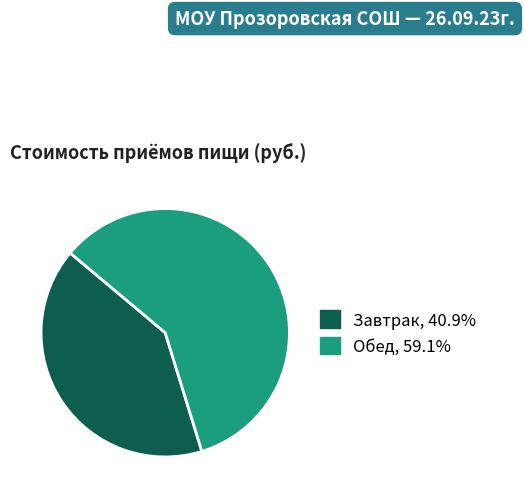

Which slice is the largest?

Обед